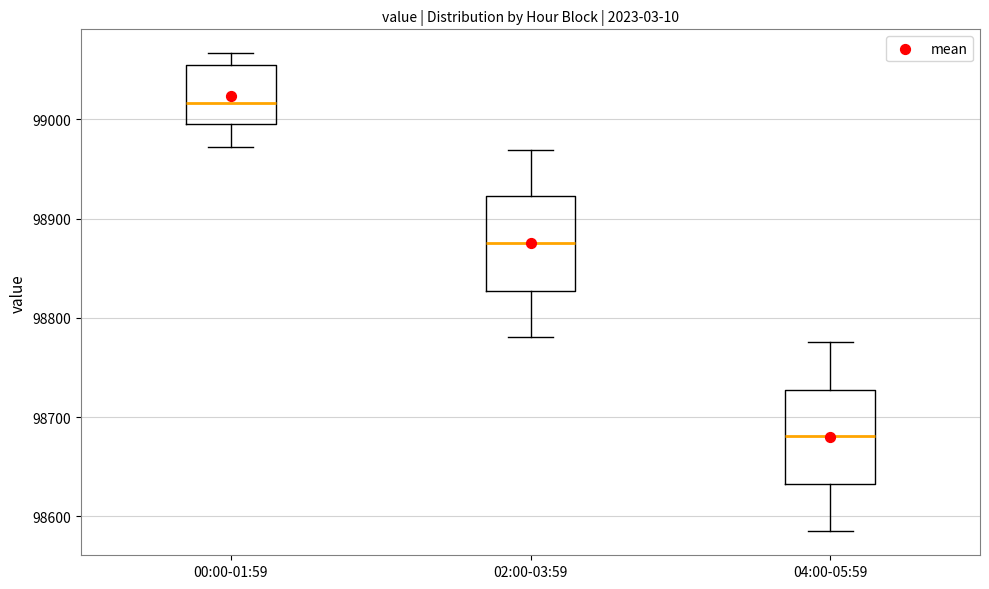

Reading left to right, read every box against the y-axis: the position of its median line, the range the box covers, and the ends of its whiskers. The values are not printed on the chart, so give them approximately, as read against the axis.

00:00-01:59: median 99020, box 99000 to 99050, whiskers 98970 to 99070
02:00-03:59: median 98880, box 98830 to 98920, whiskers 98780 to 98970
04:00-05:59: median 98680, box 98630 to 98730, whiskers 98590 to 98780